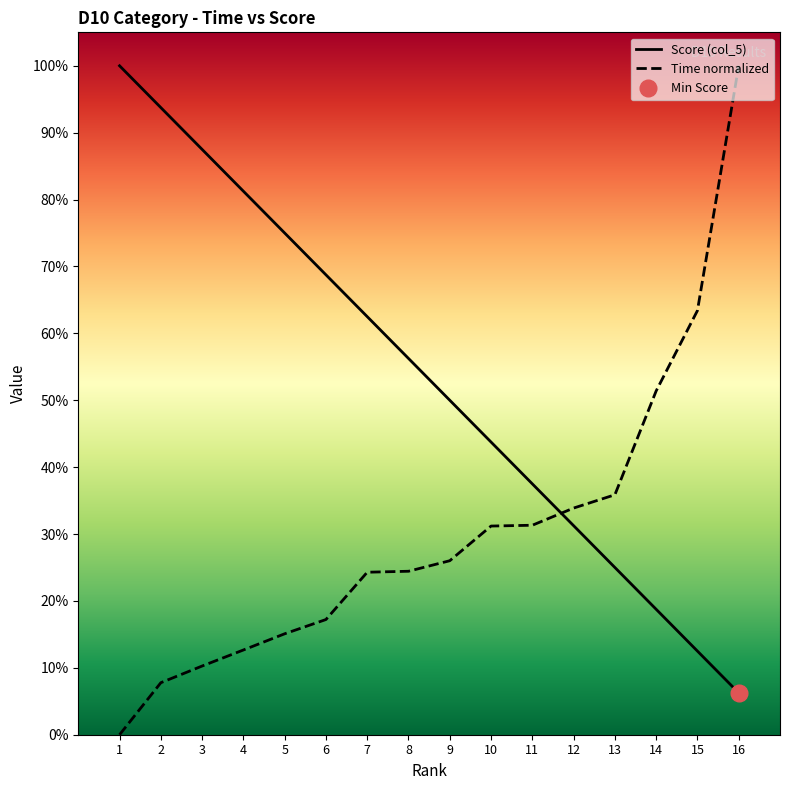

Where is Time (col_4) nearest to the value 50?

14